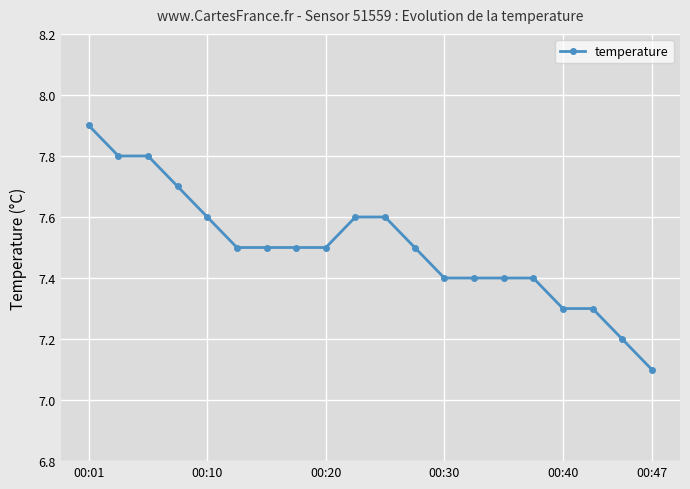

What is the sum of all values?

150.0